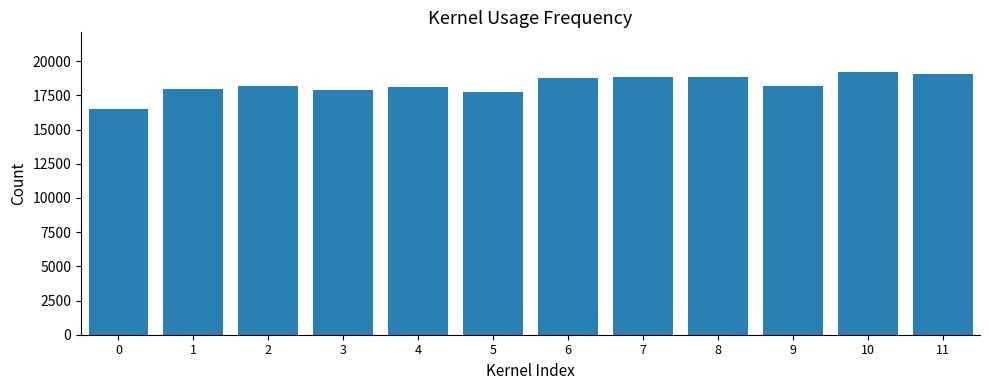

Is it true that the value at 1 is 4317?

False